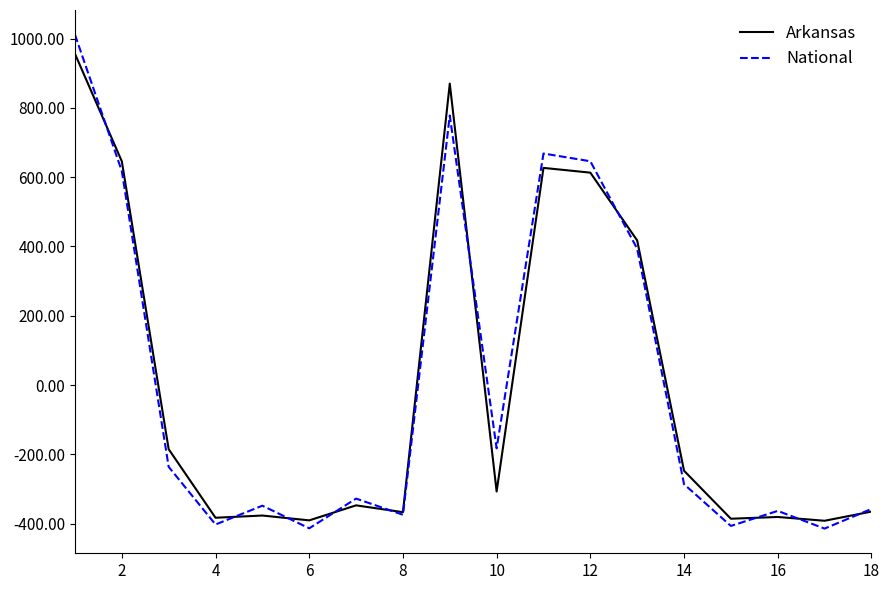

What is the difference between the maximum and minimum values in the Arkansas series?

1348.2